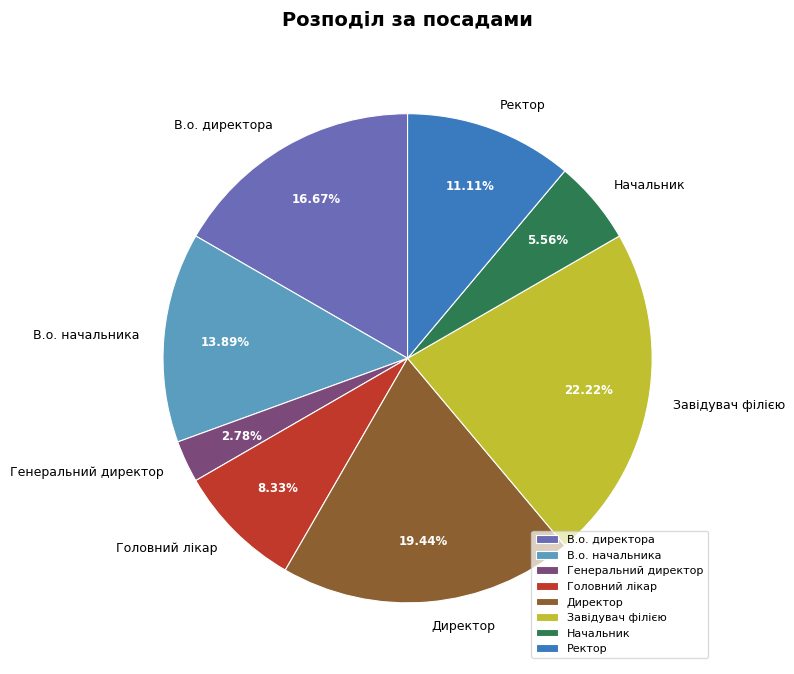

What portion of the pie excludes Завідувач філією?

77.8%